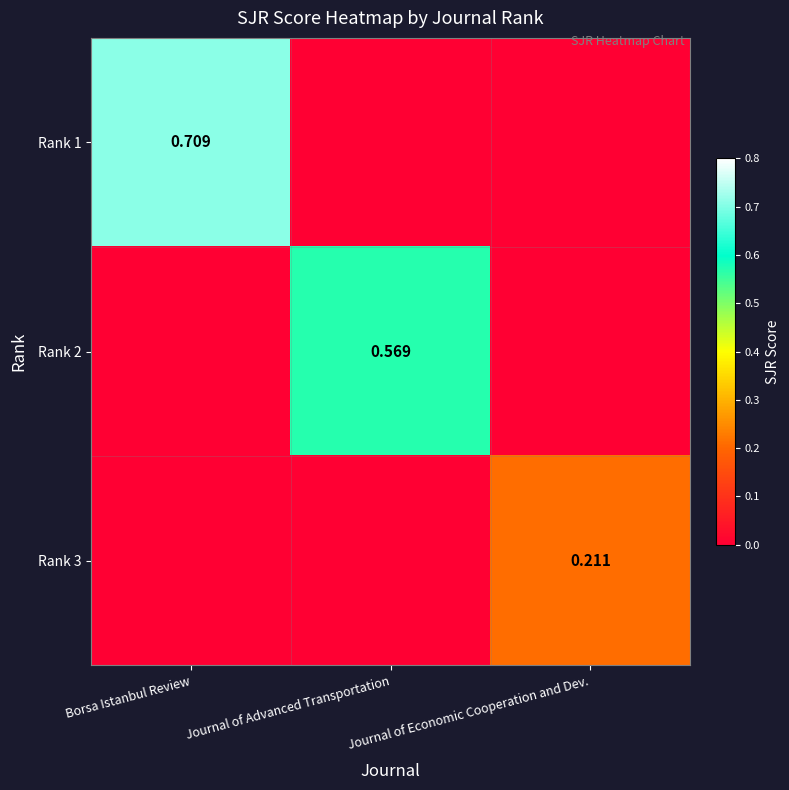

How many data points in Rank 3 are above 0?

1